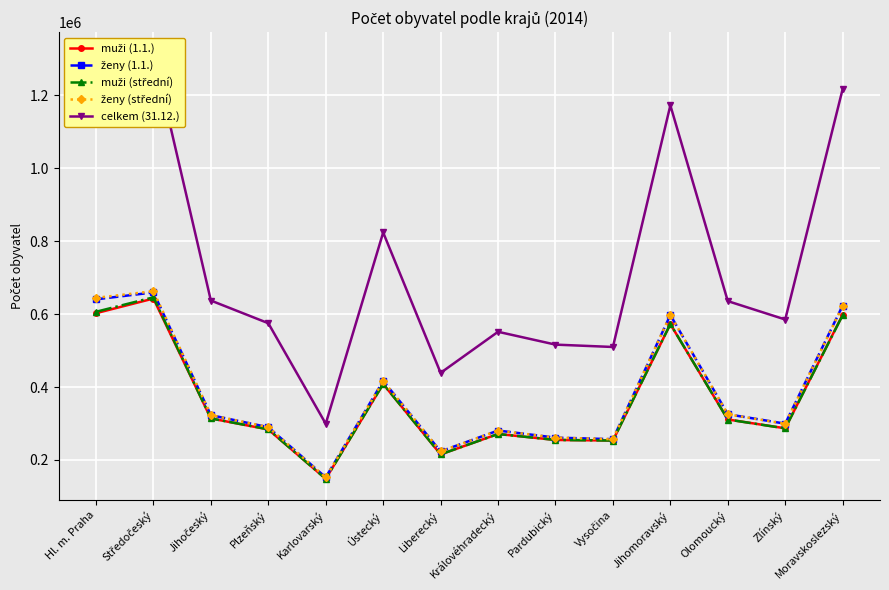

What is the lowest value of the ženy (střední) series?

151839